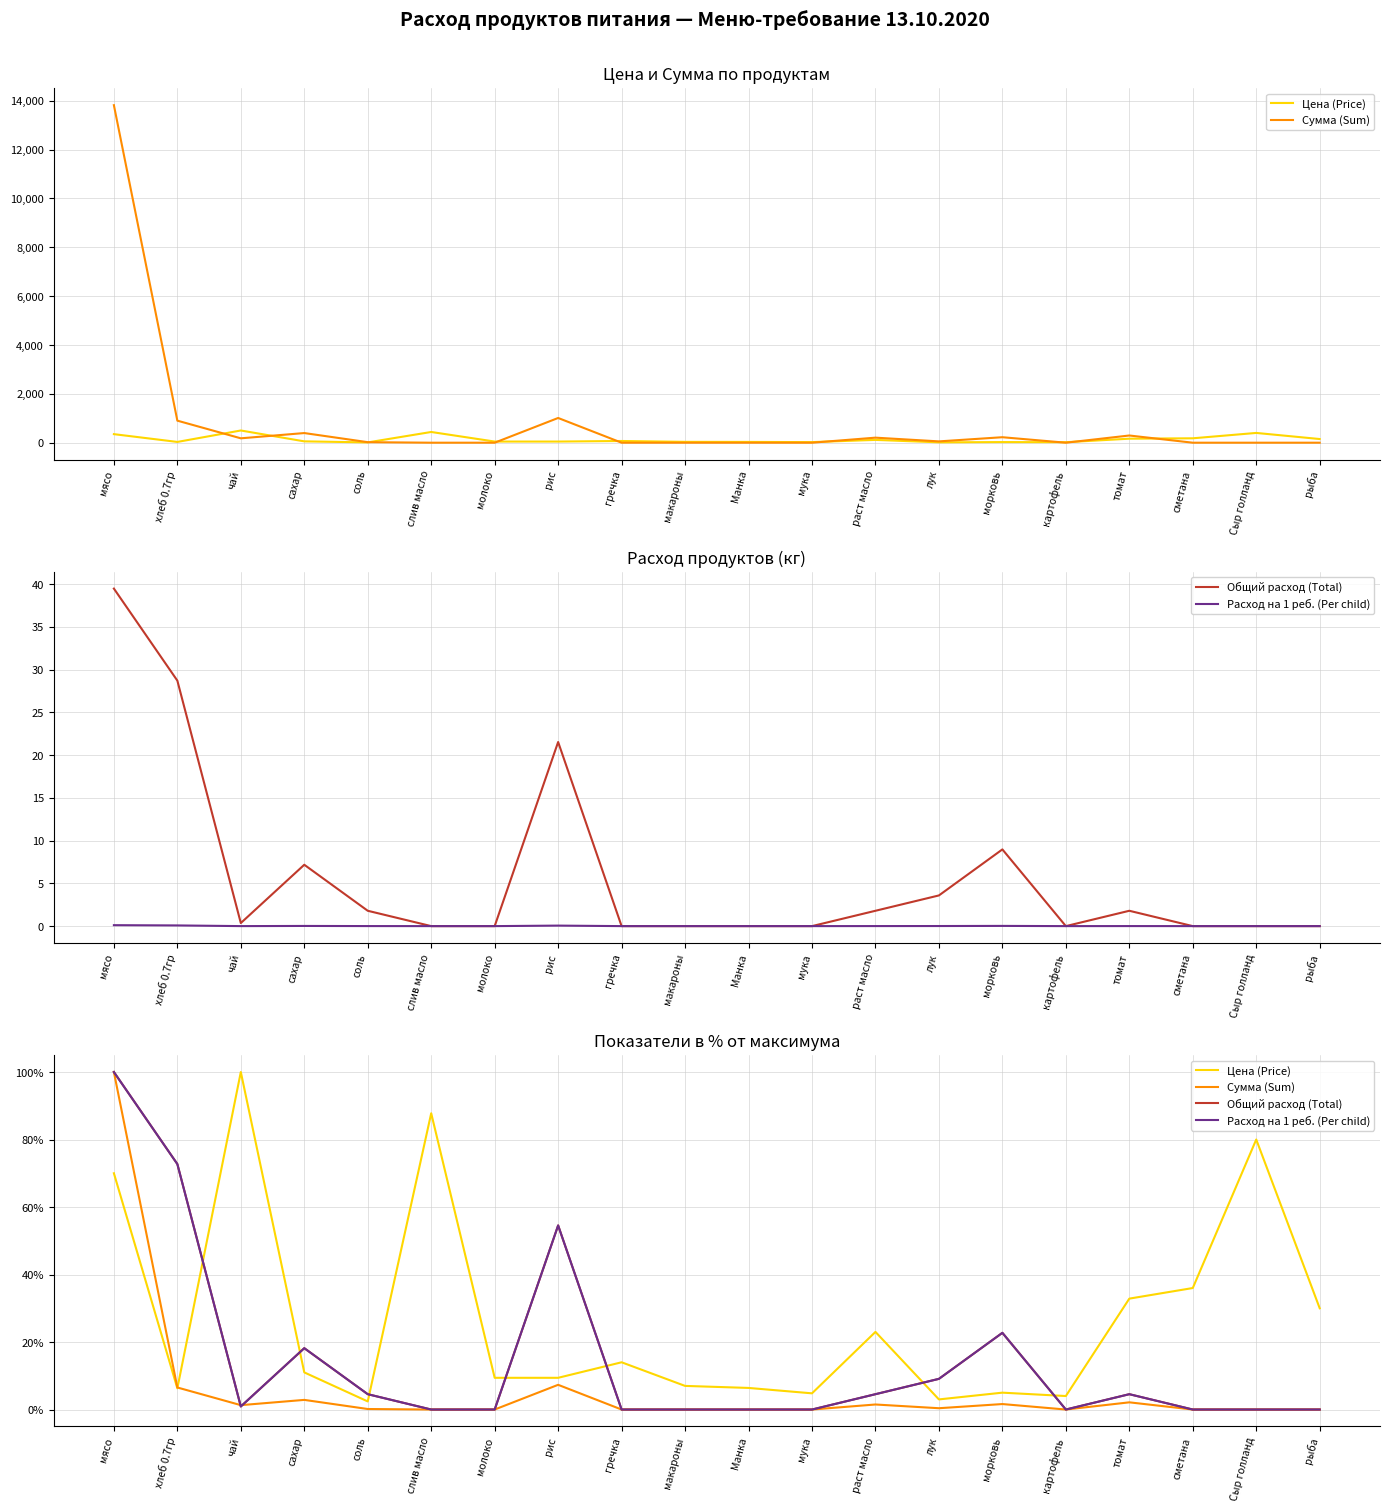

Which has a higher value, соль or Сыр голланд?

Сыр голланд